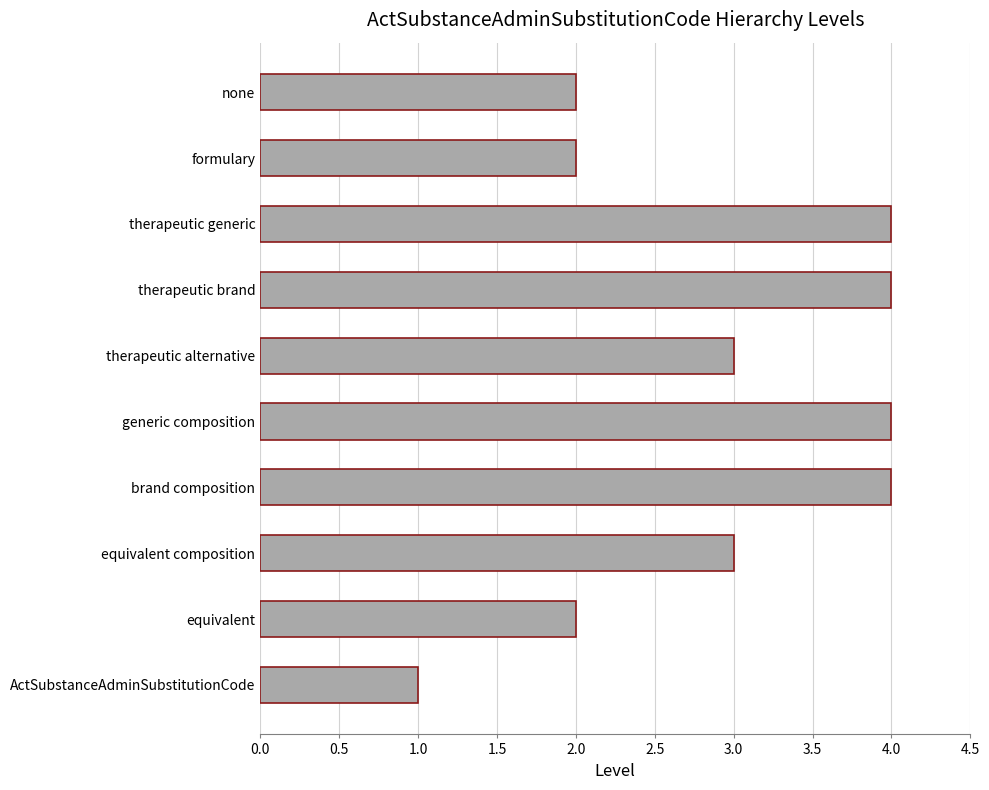

How many bars are there in total?

10